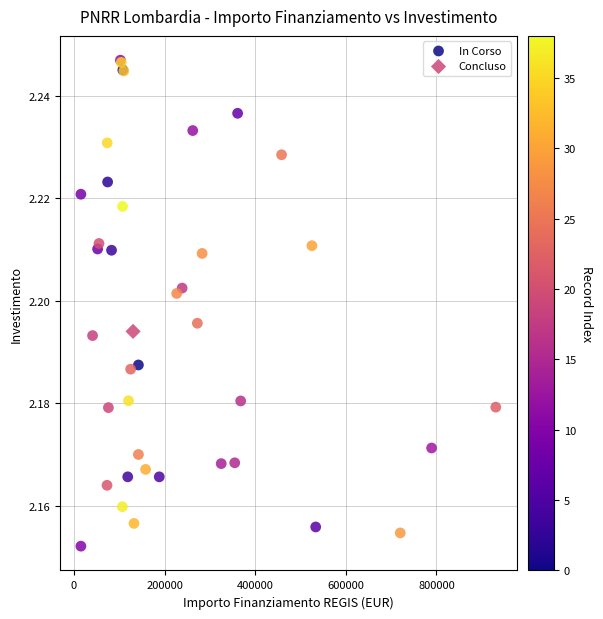

What are all the series names shown in the legend?

In Corso, Concluso